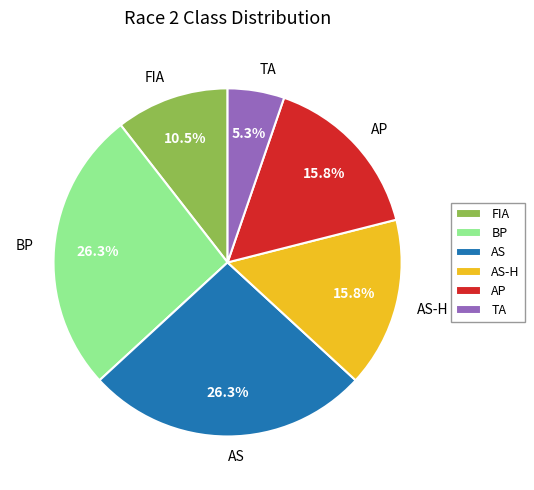

What is the smallest slice in the pie chart?

TA